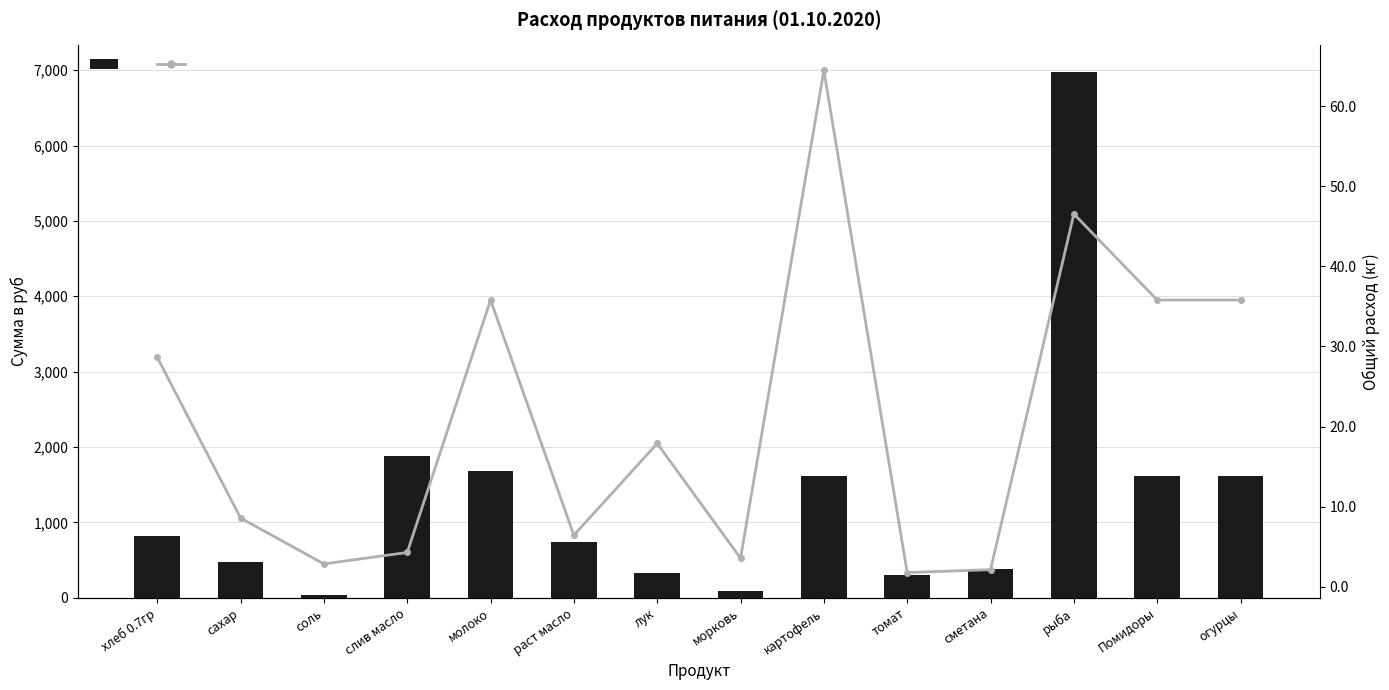

At how many categories does at least one series exceed 3340?

1